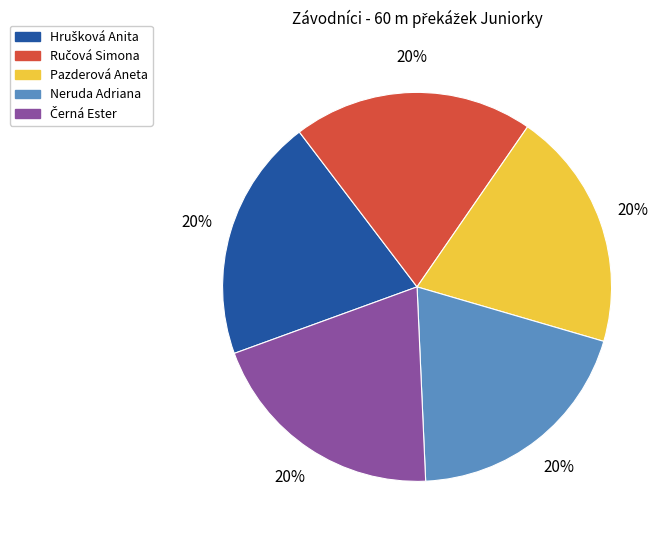

What percentage is the Pazderová Aneta slice, to the nearest percent?

20%